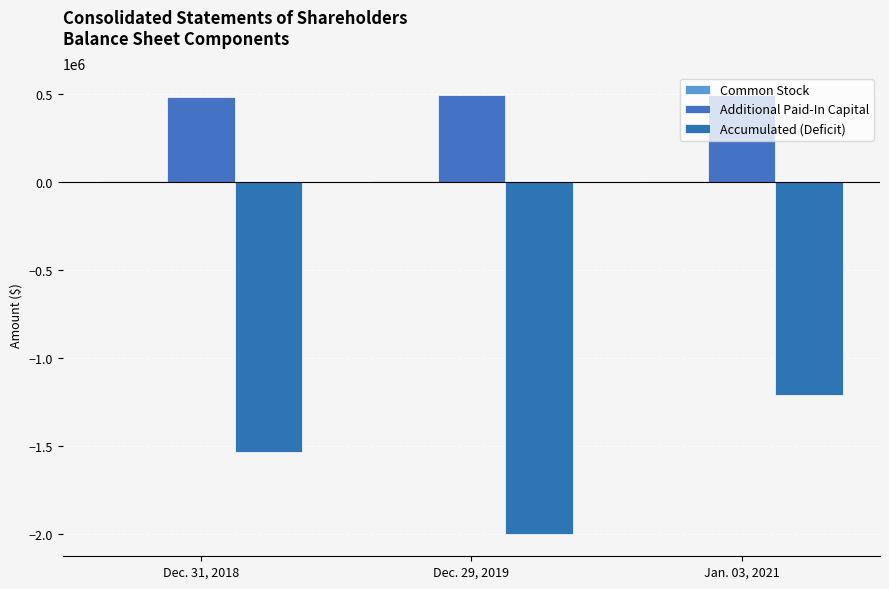

What is the difference between the Additional Paid-In Capital values at Dec. 29, 2019 and Dec. 31, 2018?

13491